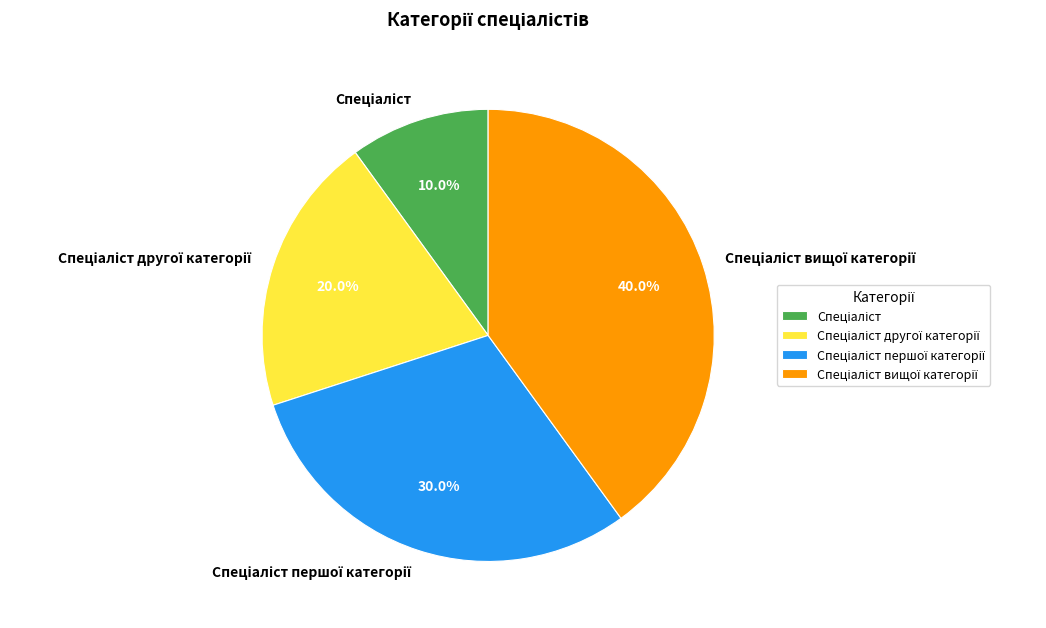

To the nearest percent, what is the difference between the largest and smallest slice percentages?

30%